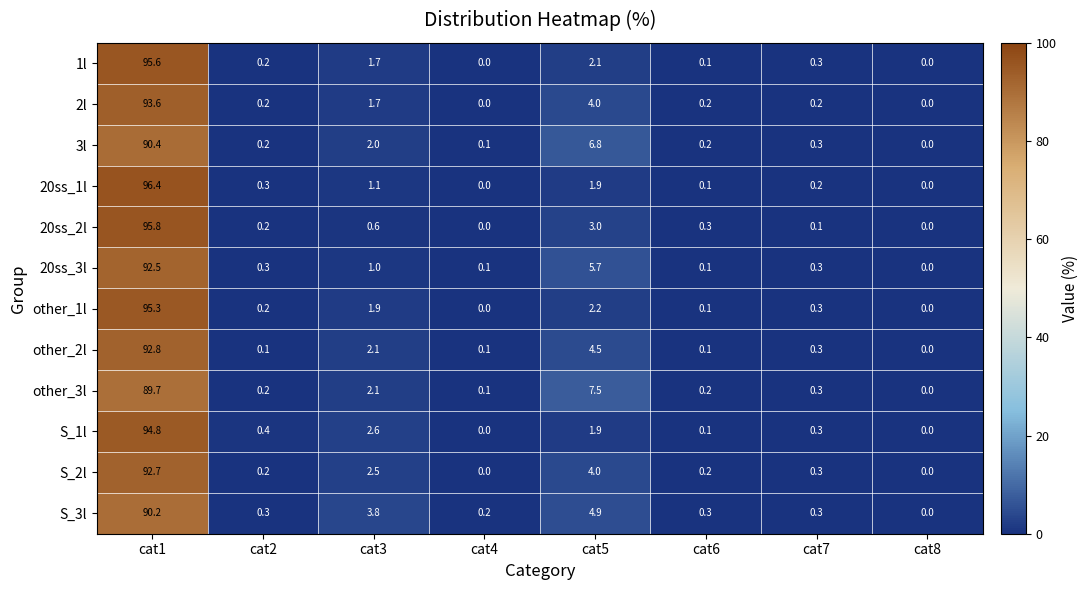

Between cat2 and cat7, which series saw the biggest shift?

other_2l